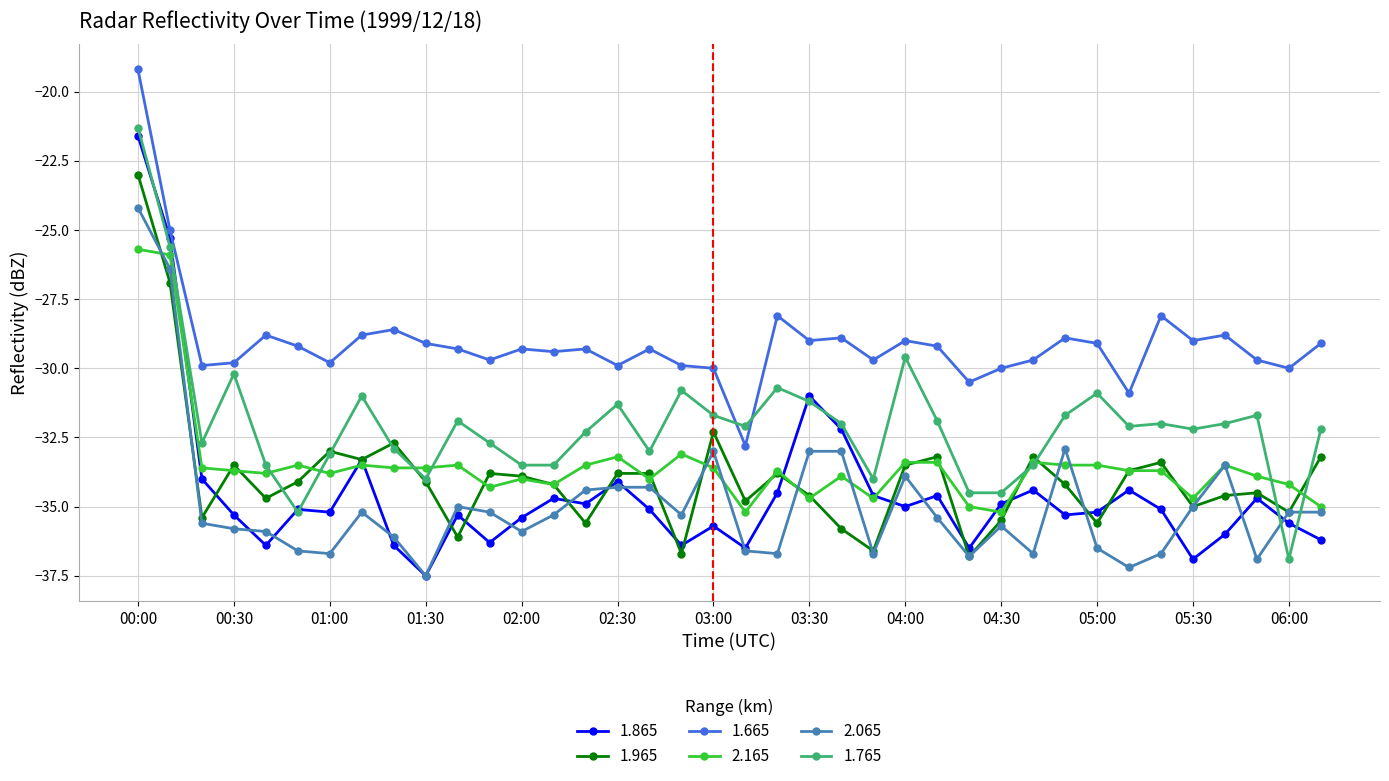

Reading right to left, transcribe all the data shown in this chart.

1.865: -36.2	-35.6	-34.7	-36.0	-36.9	-35.1	-34.4	-35.2	-35.3	-34.4	-34.9	-36.5	-34.6	-35.0	-34.6	-32.2	-31.0	-34.5	-36.5	-35.7	-36.4	-35.1	-34.1	-34.9	-34.7	-35.4	-36.3	-35.3	-37.5	-36.4	-33.3	-35.2	-35.1	-36.4	-35.3	-34.0	-25.3	-21.6
1.965: -33.2	-35.2	-34.5	-34.6	-35.0	-33.4	-33.7	-35.6	-34.2	-33.2	-35.5	-36.8	-33.2	-33.5	-36.6	-35.8	-34.6	-33.8	-34.8	-32.3	-36.7	-33.8	-33.8	-35.6	-34.2	-33.9	-33.8	-36.1	-34.1	-32.7	-33.3	-33.0	-34.1	-34.7	-33.5	-35.4	-26.9	-23.0
1.665: -29.1	-30.0	-29.7	-28.8	-29.0	-28.1	-30.9	-29.1	-28.9	-29.7	-30.0	-30.5	-29.2	-29.0	-29.7	-28.9	-29.0	-28.1	-32.8	-30.0	-29.9	-29.3	-29.9	-29.3	-29.4	-29.3	-29.7	-29.3	-29.1	-28.6	-28.8	-29.8	-29.2	-28.8	-29.8	-29.9	-25.0	-19.2
2.165: -35.0	-34.2	-33.9	-33.5	-34.7	-33.7	-33.7	-33.5	-33.5	-33.4	-35.2	-35.0	-33.4	-33.4	-34.7	-33.9	-34.7	-33.7	-35.2	-33.6	-33.1	-34.0	-33.2	-33.5	-34.2	-34.0	-34.3	-33.5	-33.6	-33.6	-33.5	-33.8	-33.5	-33.8	-33.7	-33.6	-25.9	-25.7
2.065: -35.2	-35.2	-36.9	-33.5	-35.0	-36.7	-37.2	-36.5	-32.9	-36.7	-35.7	-36.8	-35.4	-33.9	-36.7	-33.0	-33.0	-36.7	-36.6	-33.0	-35.3	-34.3	-34.3	-34.4	-35.3	-35.9	-35.2	-35.0	-37.5	-36.1	-35.2	-36.7	-36.6	-35.9	-35.8	-35.6	-26.4	-24.2
1.765: -32.2	-36.9	-31.7	-32.0	-32.2	-32.0	-32.1	-30.9	-31.7	-33.5	-34.5	-34.5	-31.9	-29.6	-34.0	-32.0	-31.2	-30.7	-32.1	-31.7	-30.8	-33.0	-31.3	-32.3	-33.5	-33.5	-32.7	-31.9	-34.0	-32.9	-31.0	-33.1	-35.2	-33.5	-30.2	-32.7	-25.6	-21.3